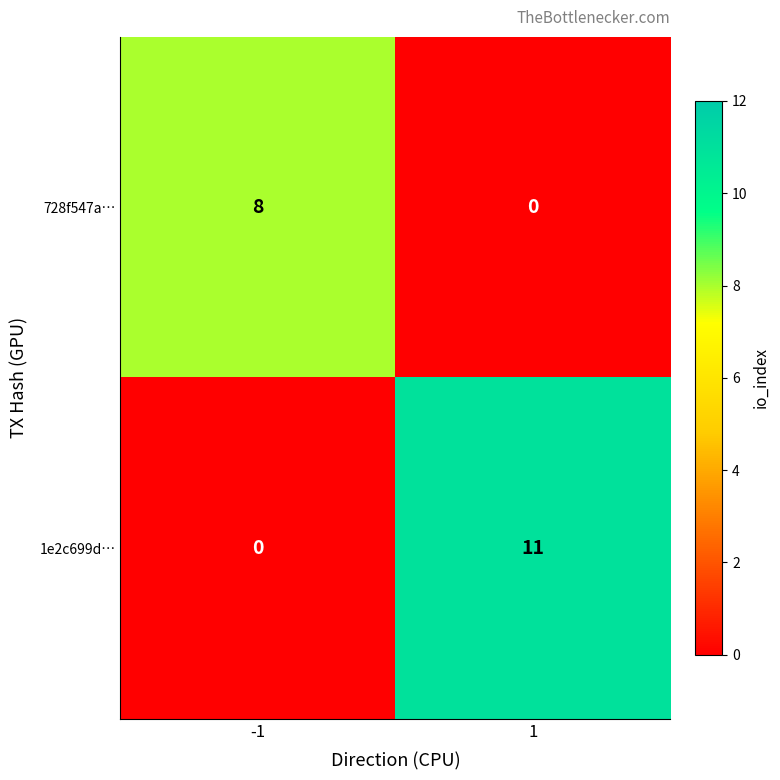

Rank the series by their maximum value, from highest to lowest.

1e2c699d…, 728f547a…